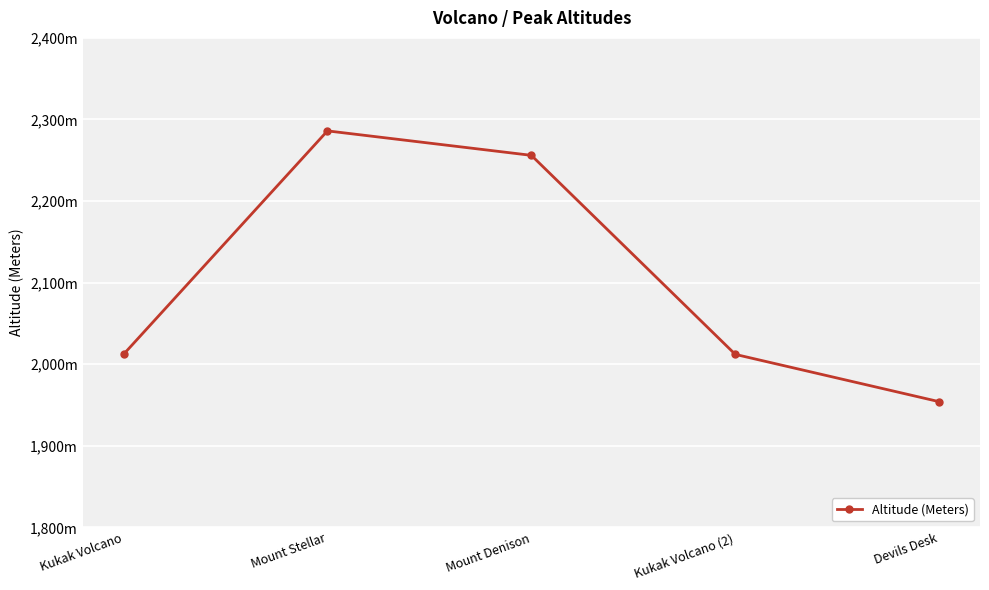

What is the greatest value displayed?

2286